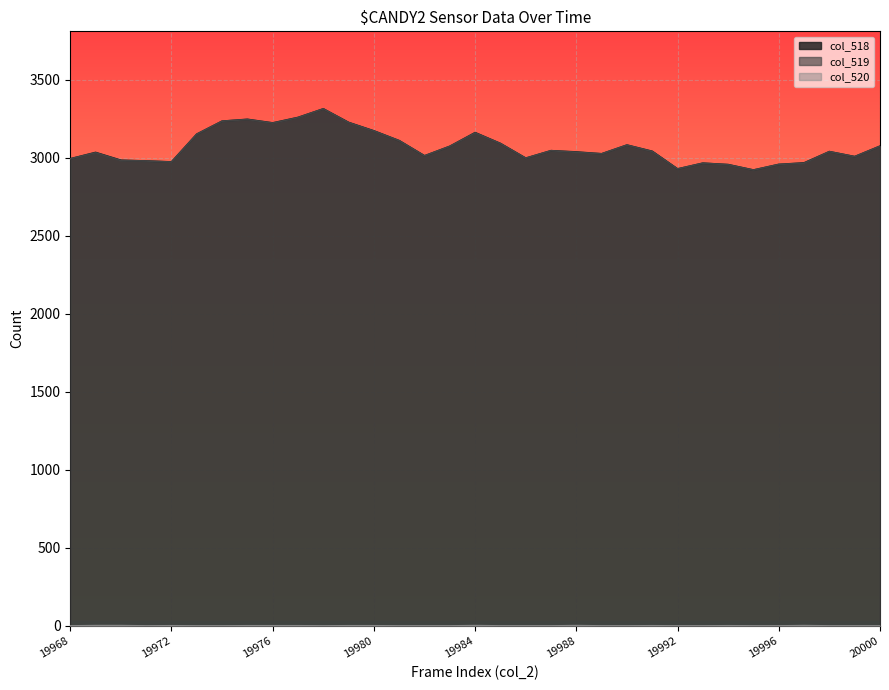

What is the sum of the col_520 values at 19978 and 19969?

2